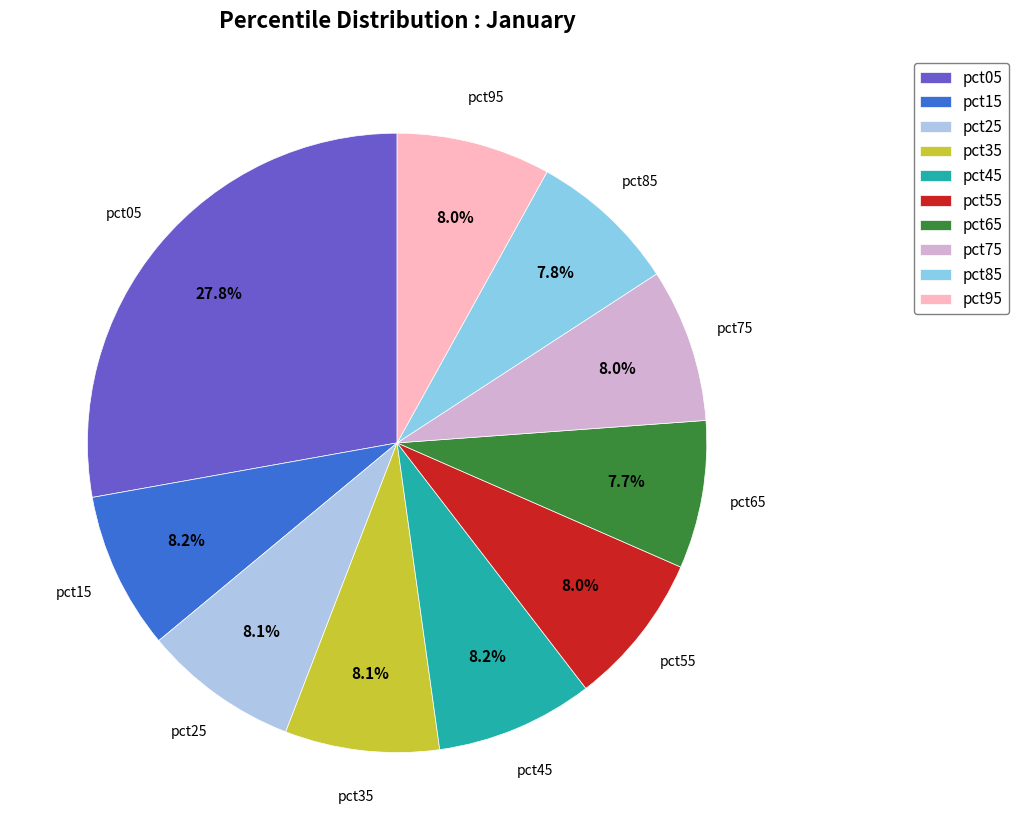

Is pct25 the majority of the pie?

No